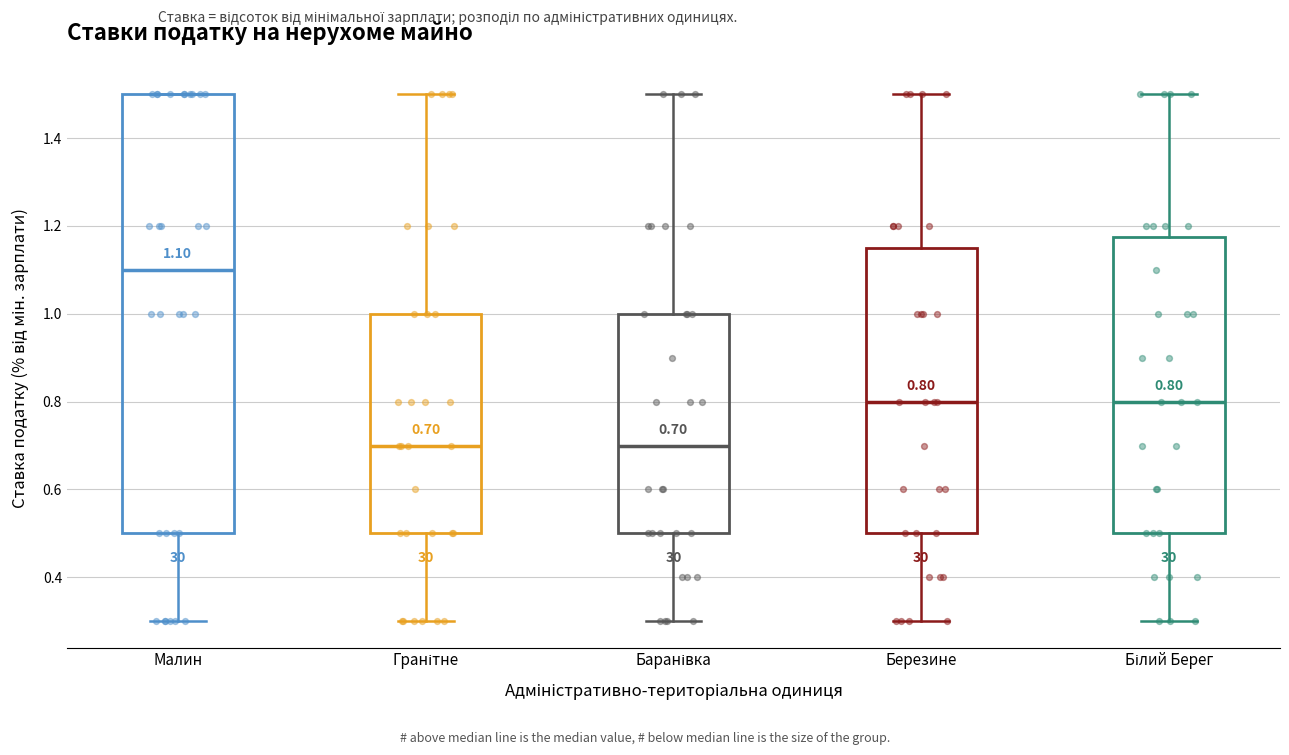

Which box has the highest median line?

Малин